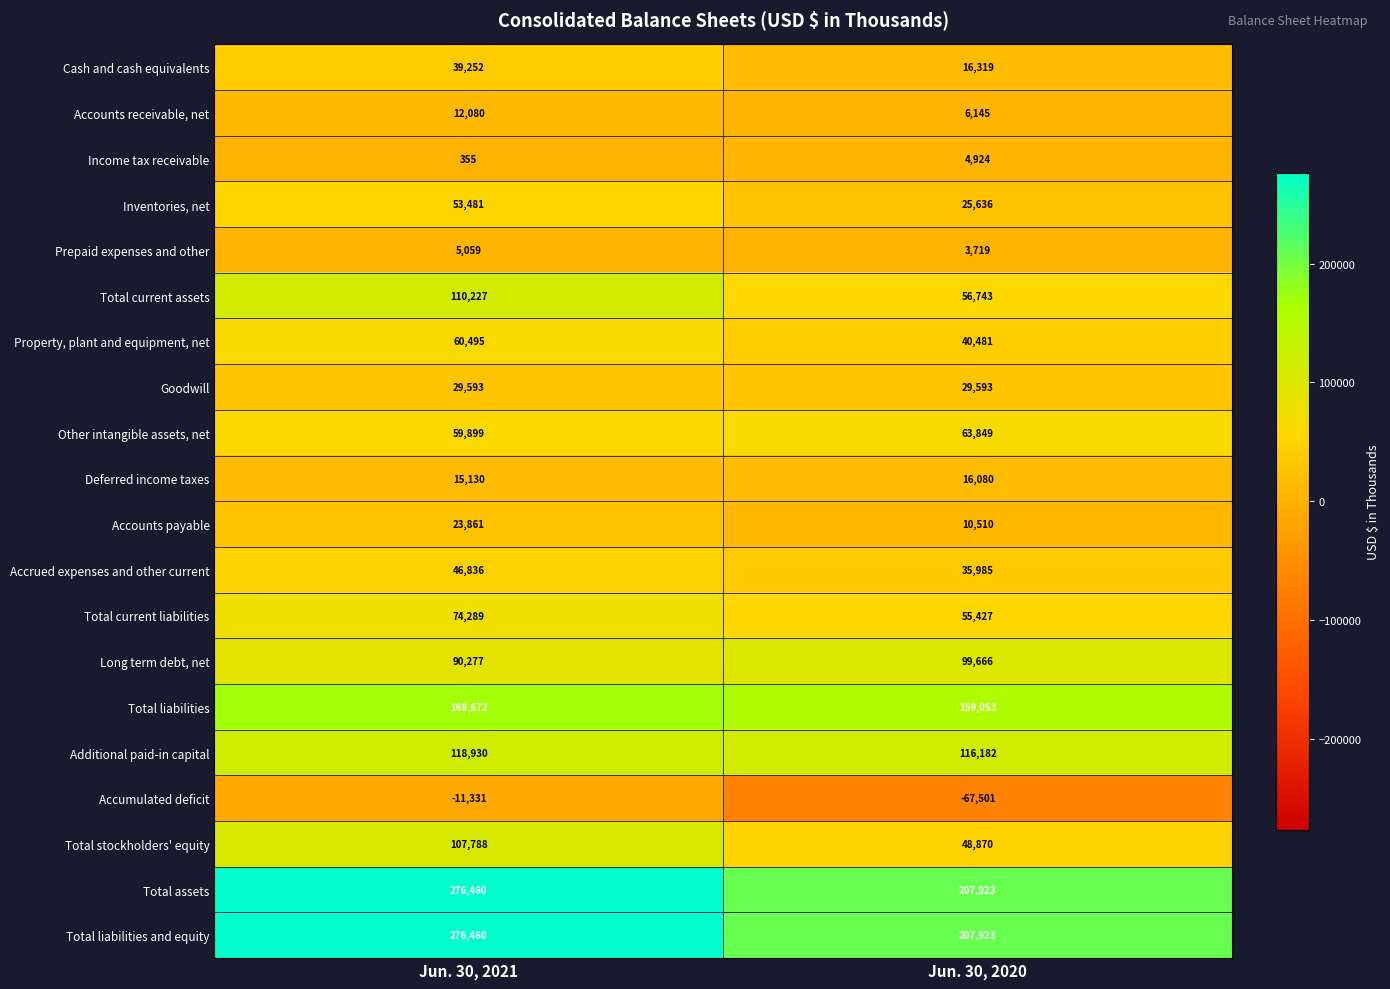

What is the difference between the highest and lowest values at Jun. 30, 2021?

287791